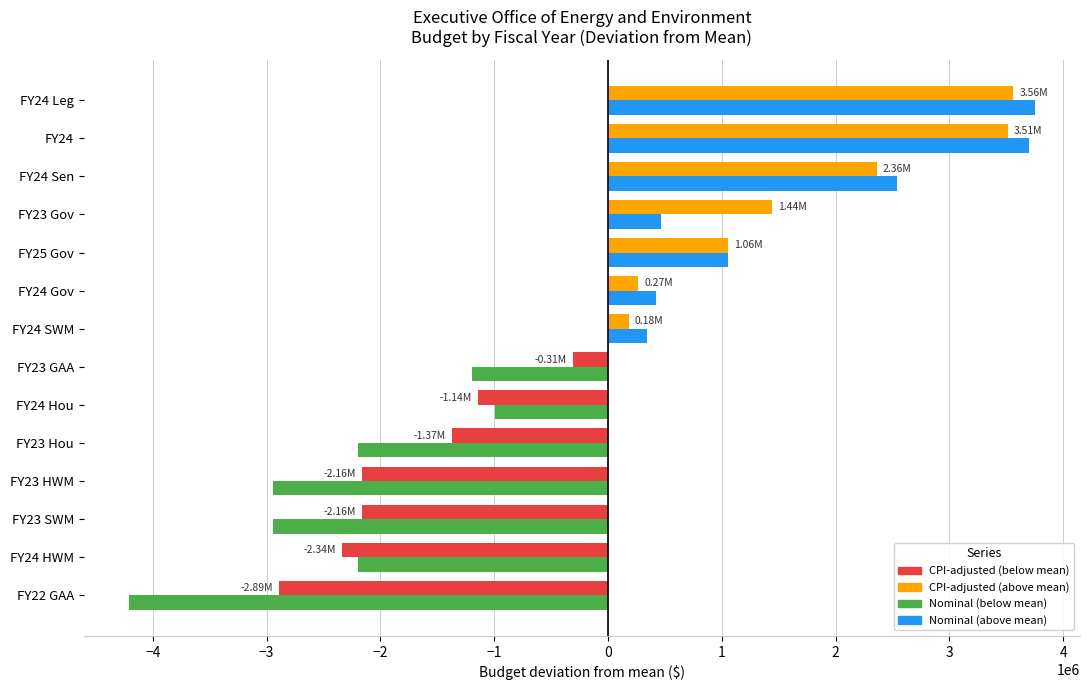

What is the total value across all series at FY22 GAA?

-7099757.7